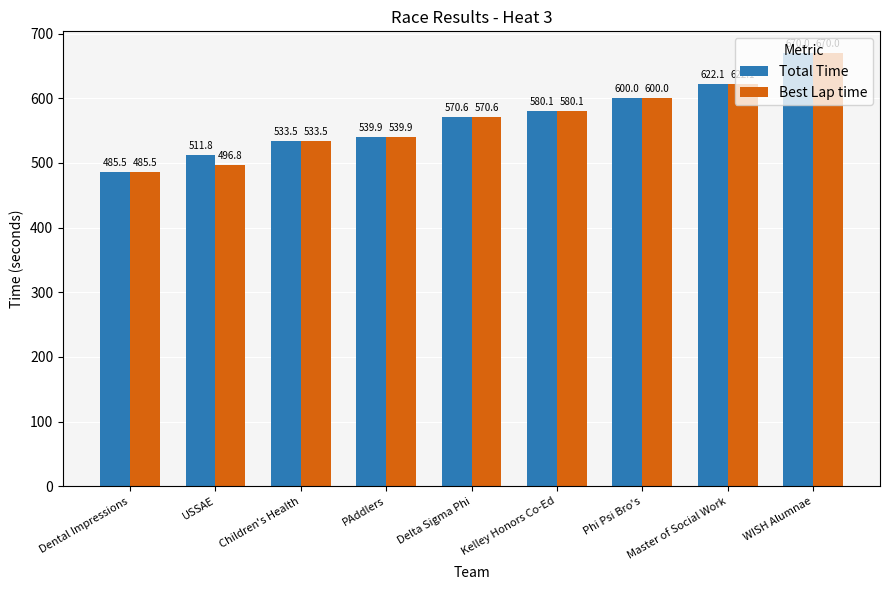

Which series has the largest total across all categories?

Total Time